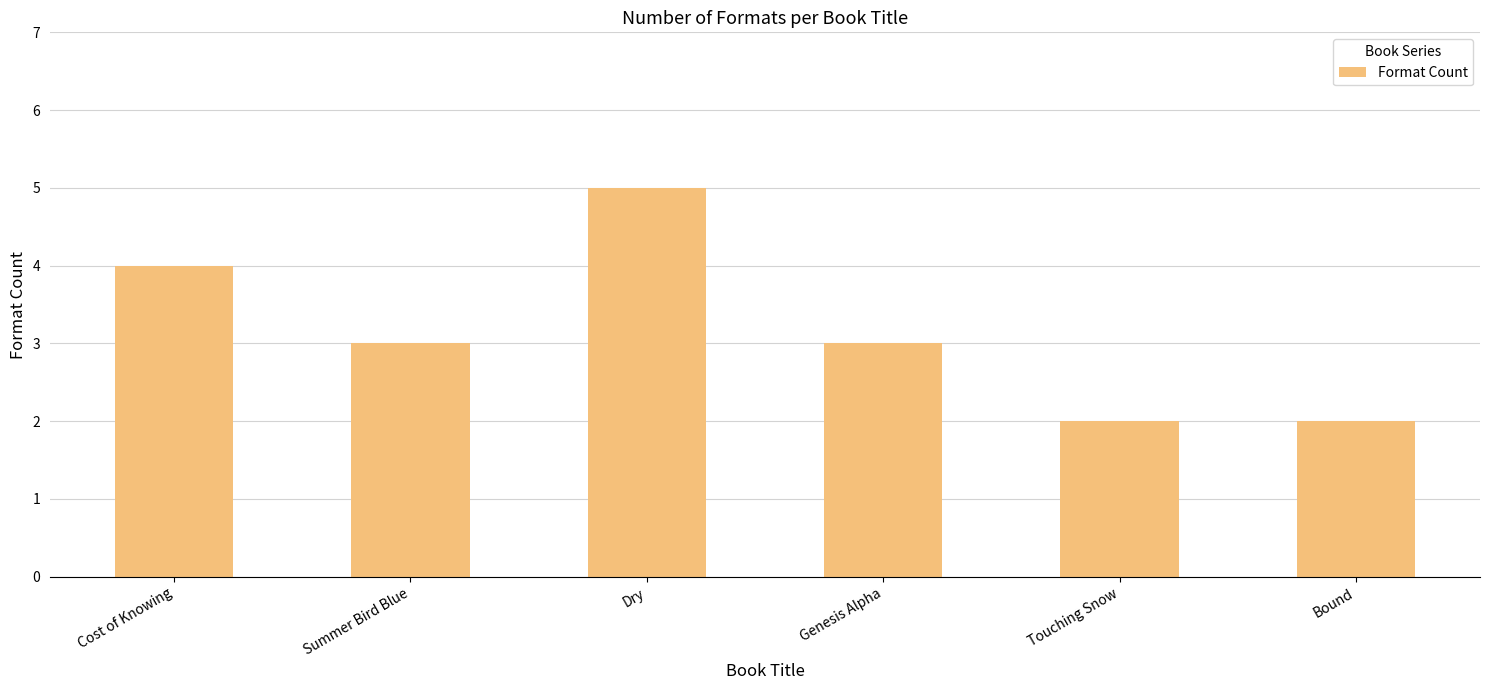

Which has a higher value, Summer Bird Blue or Dry?

Dry